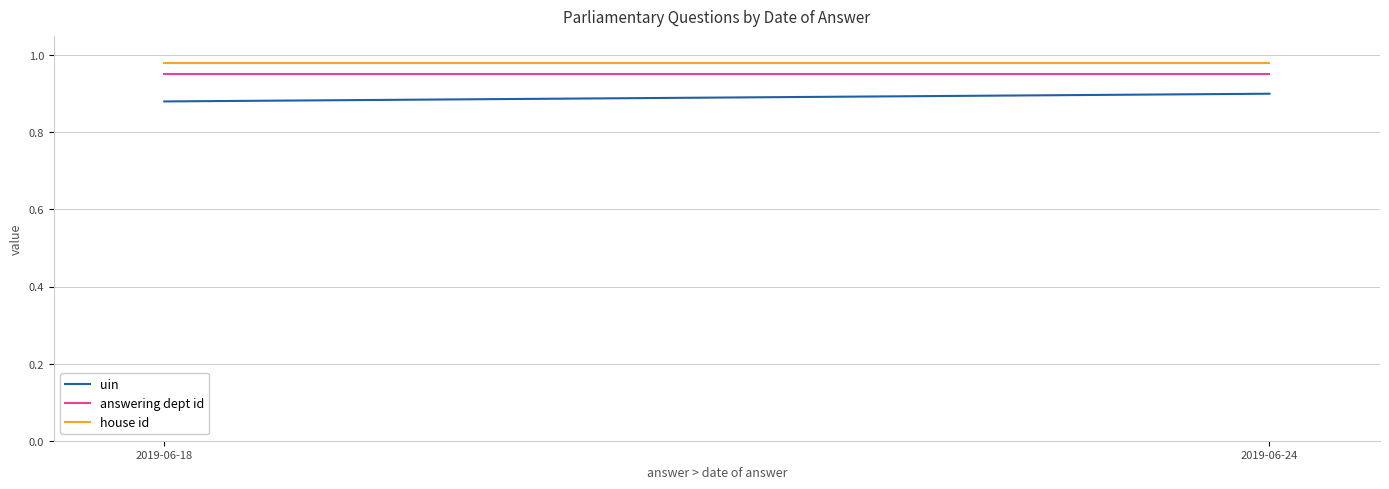

Reading left to right, extract all data points from this chart.

uin: 2019-06-18=0.9	2019-06-24=0.9
answering dept id: 2019-06-18=0.9	2019-06-24=0.9
house id: 2019-06-18=1.0	2019-06-24=1.0